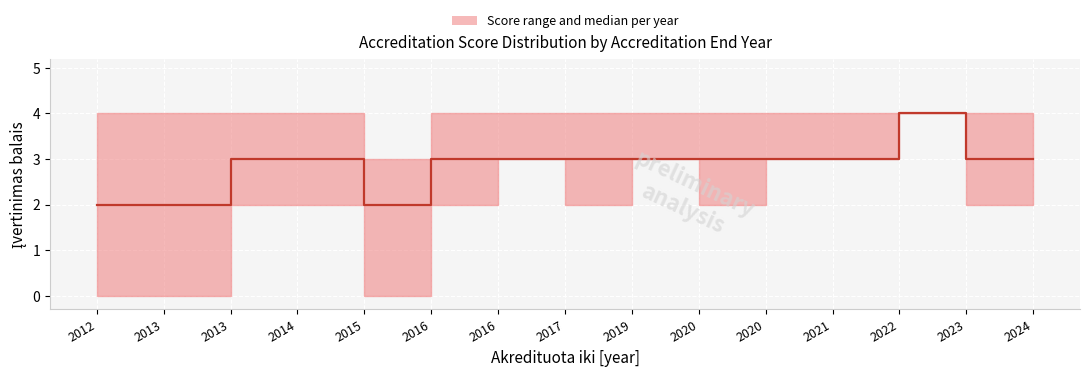

Reading left to right, extract all data points from this chart.

2012=2	2013=2	2013=3	2014=3	2015=2	2016=3	2016=3	2017=3	2019=3	2020=3	2020=3	2021=3	2022=4	2023=3	2024=3